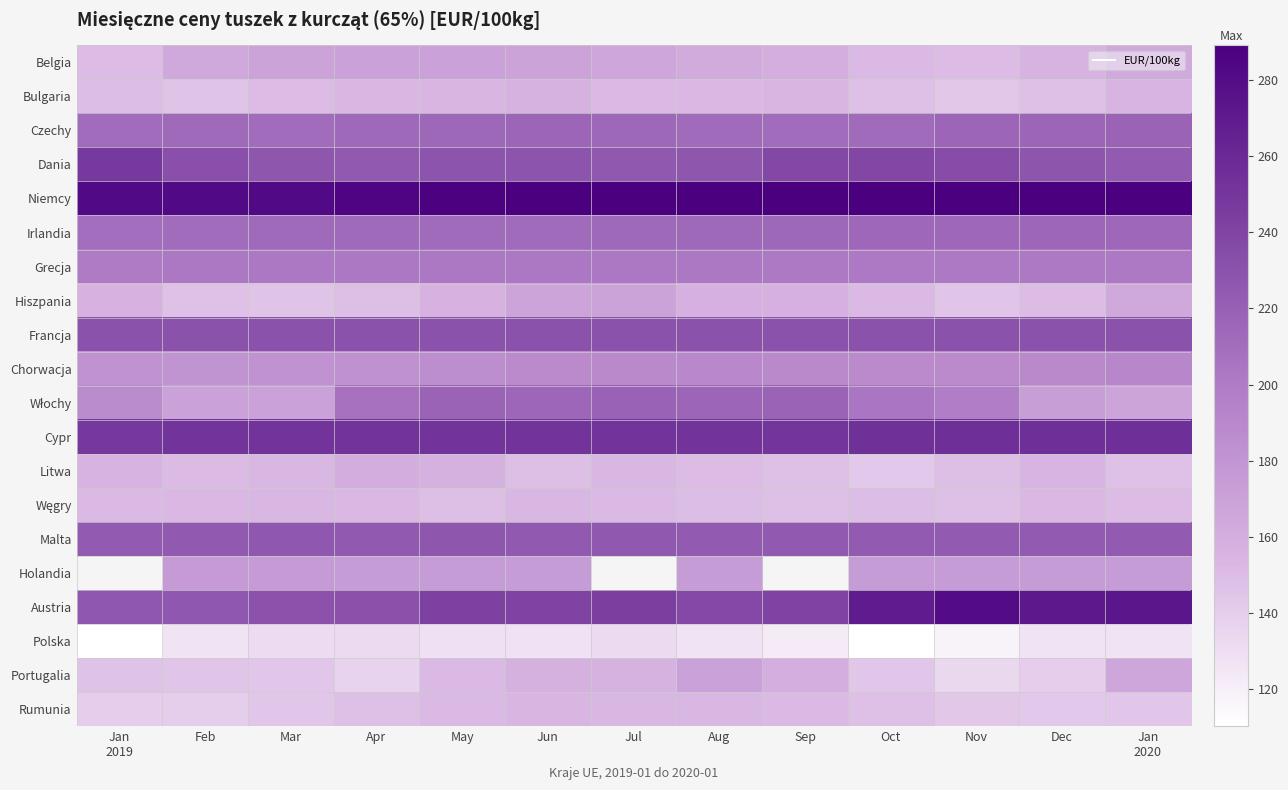

What is the sum of the Czechy values at Feb and Apr?

425.8